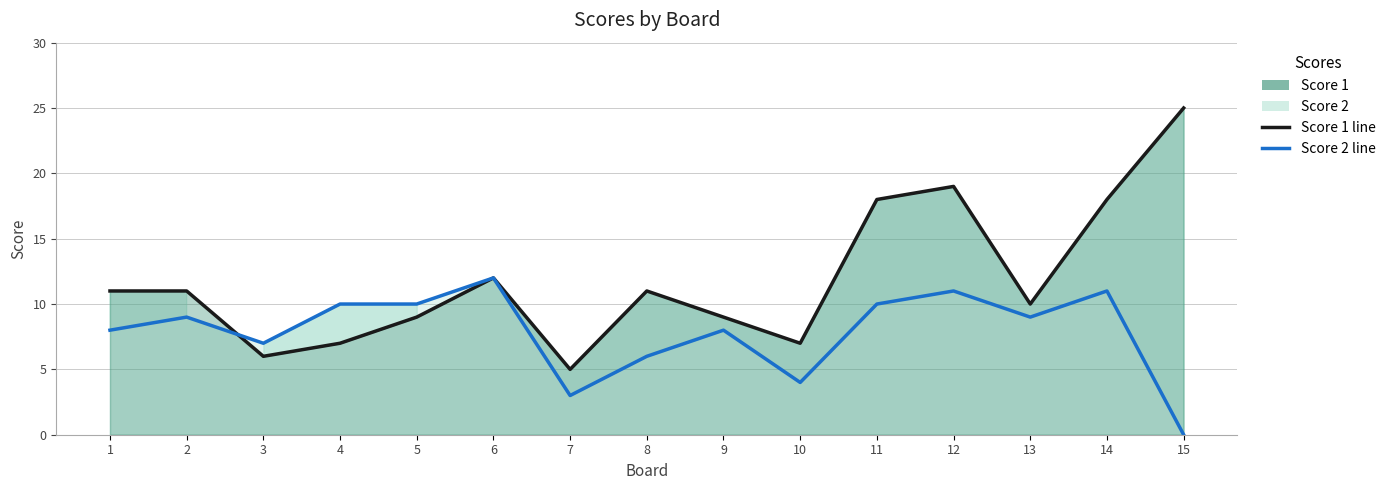

What is the maximum value shown in the chart?

25